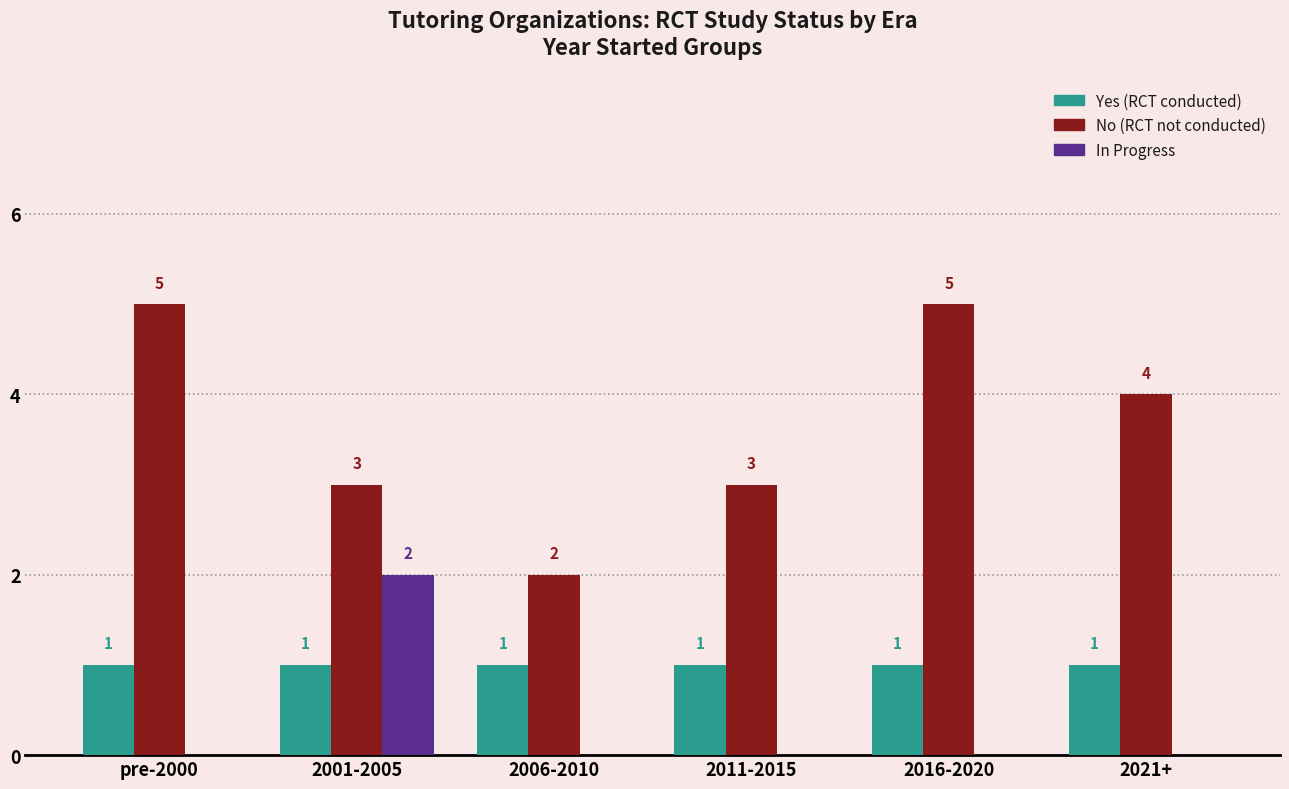

What is the total value across all series at 2011-2015?

4